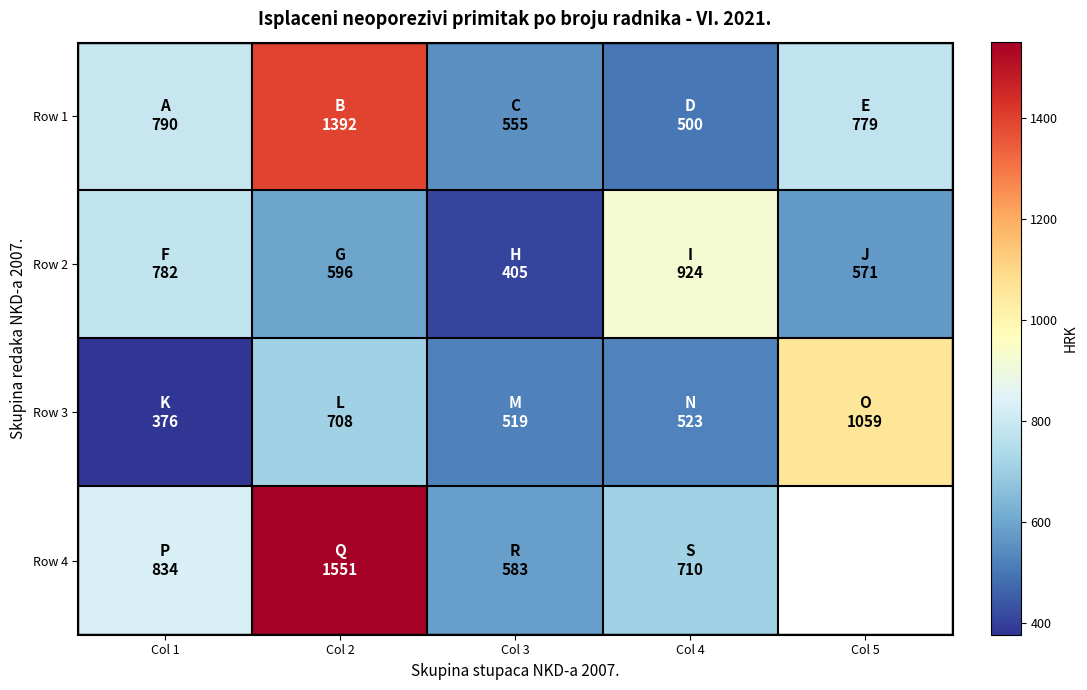

At how many categories does at least one series exceed 638?

4